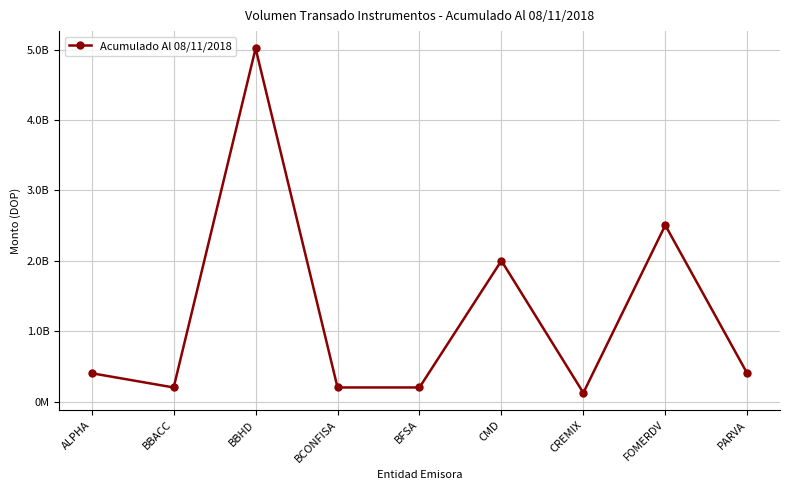

List the labels in order of value, largest first.

BBHD, FOMERDV, CMD, ALPHA, PARVA, BFSA, BCONFISA, BBACC, CREMIX